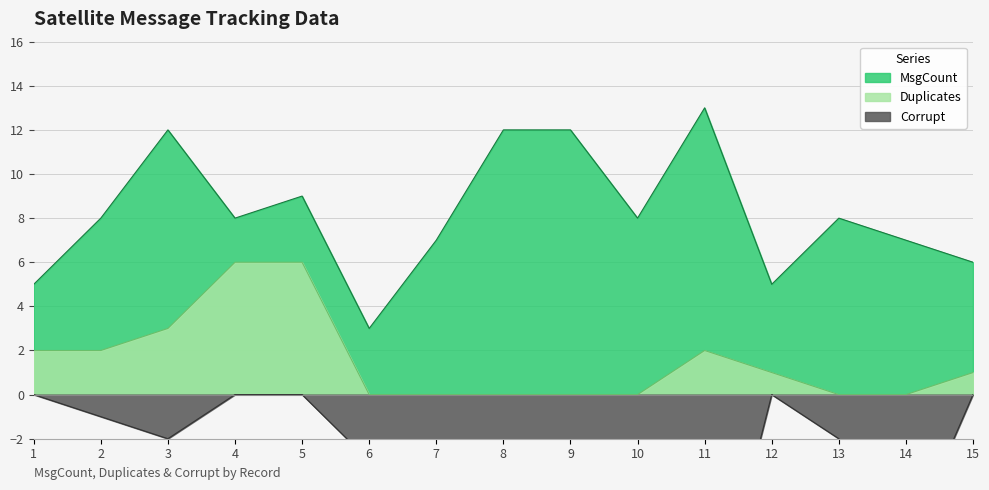

True or false: Duplicates has more than 2 points higher than both neighbors.

False